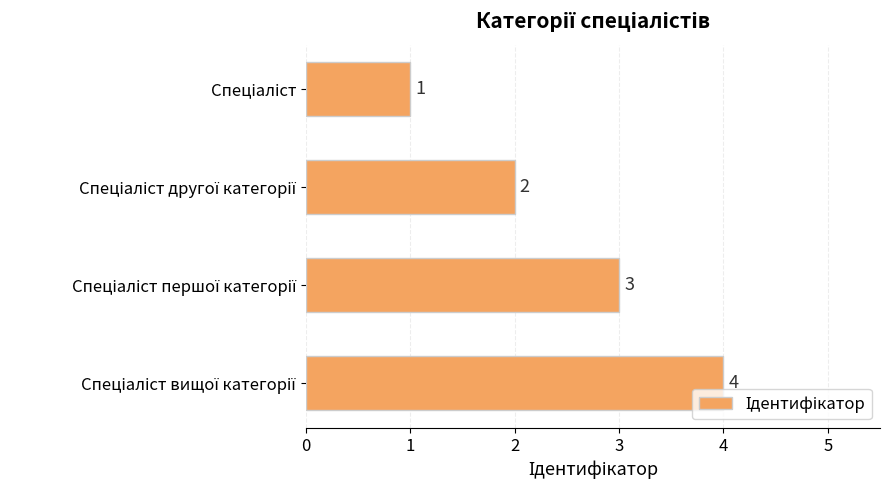

Count the number of categories in the chart.

4